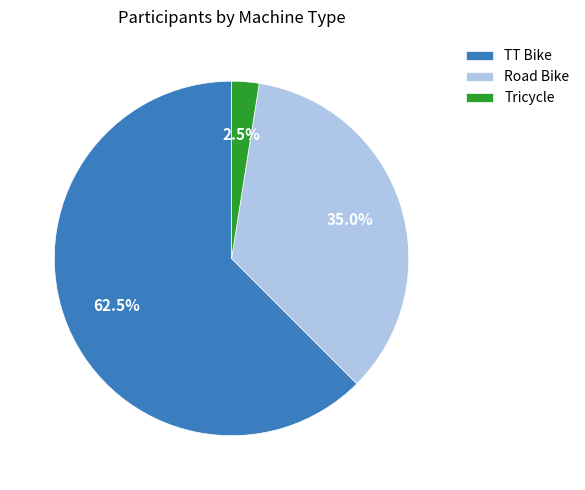

To the nearest percent, what is the average slice percentage?

33%